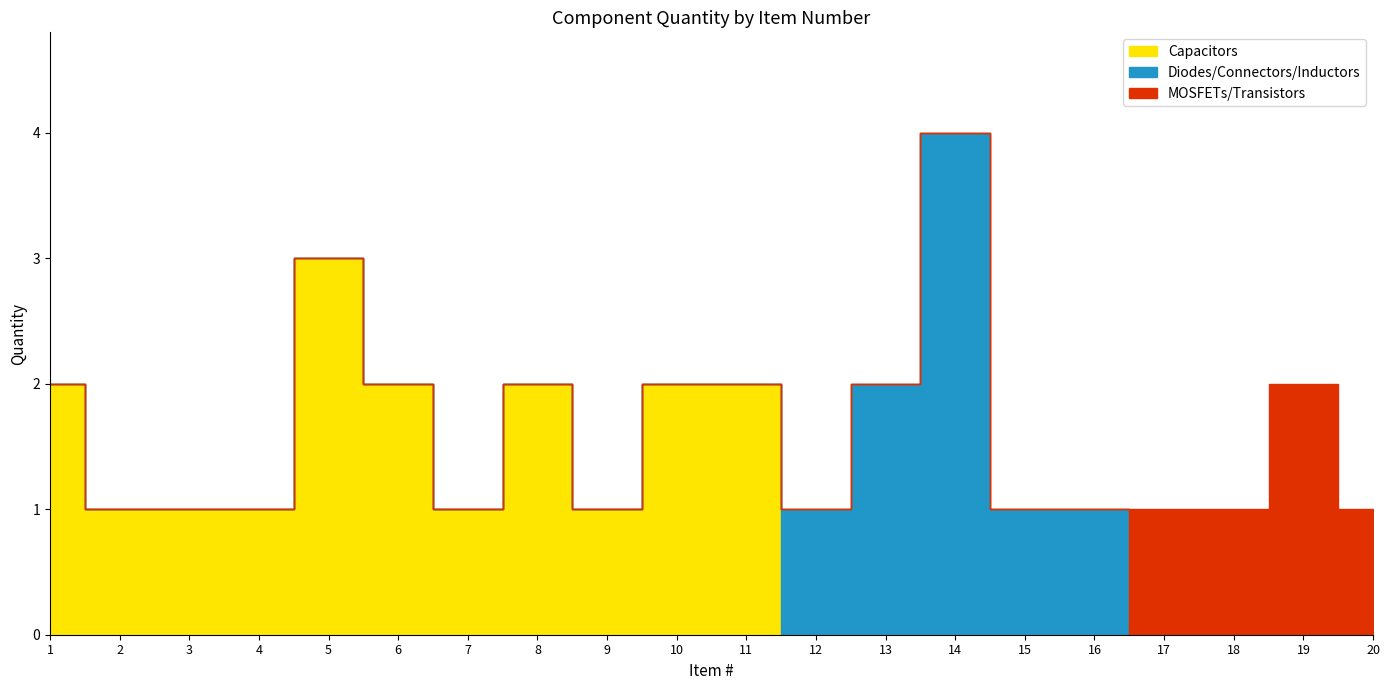

Which label corresponds to the largest value in the chart?

14